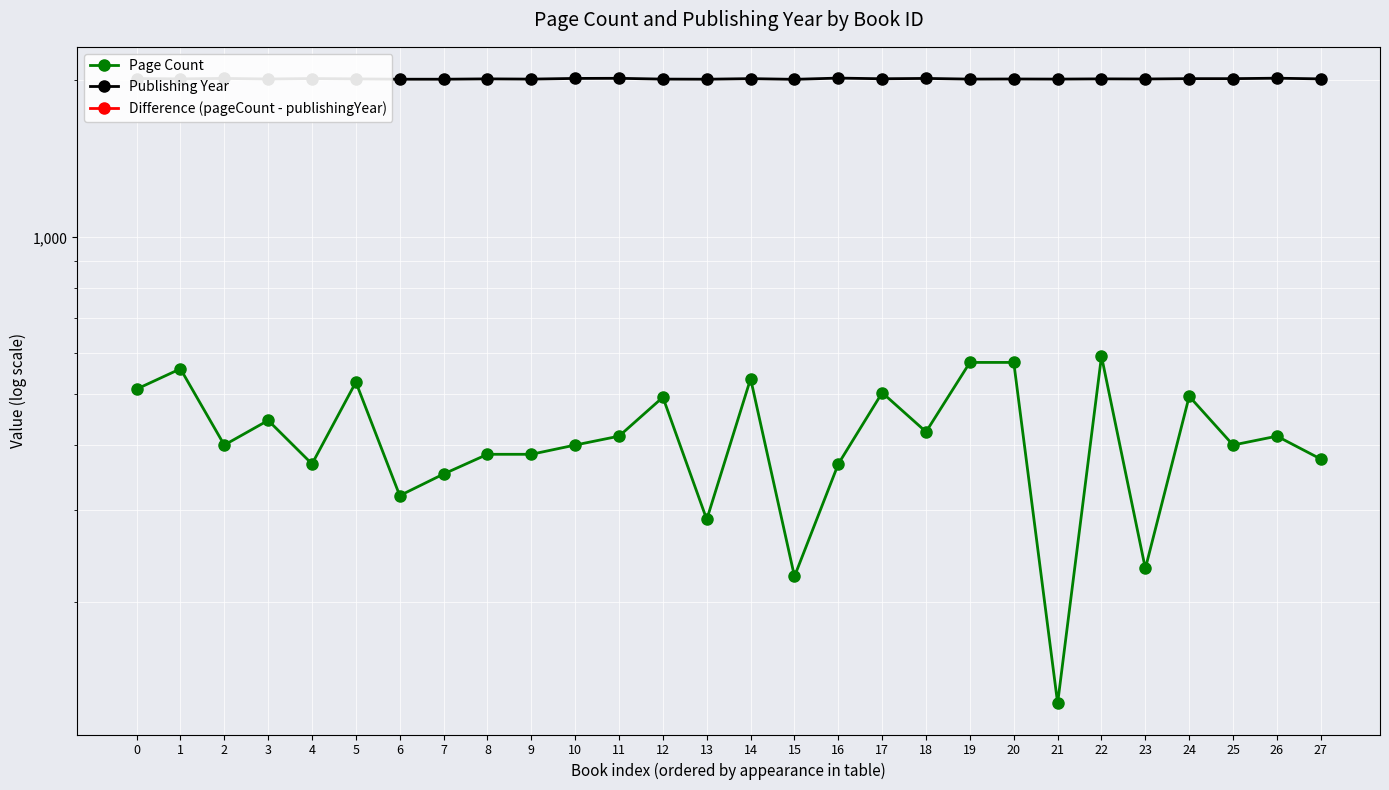

Reading right to left, transcribe all the data shown in this chart.

Page Count: 27=376	26=416	25=400	24=496	23=232	22=592	21=128	20=576	19=576	18=424	17=504	16=368	15=224	14=536	13=288	12=494	11=416	10=400	9=384	8=384	7=352	6=320	5=528	4=368	3=446	2=400	1=560	0=512
Publishing Year: 27=2013	26=2019	25=2015	24=2015	23=2012	22=2013	21=2011	20=2012	19=2011	18=2017	17=2014	16=2020	15=2009	14=2015	13=2010	12=2011	11=2018	10=2017	9=2011	8=2013	7=2010	6=2010	5=2013	4=2016	3=2012	2=2017	1=2013	0=2016
Difference (pageCount - publishingYear): 27=-1637	26=-1603	25=-1615	24=-1519	23=-1780	22=-1421	21=-1883	20=-1436	19=-1435	18=-1593	17=-1510	16=-1652	15=-1785	14=-1479	13=-1722	12=-1517	11=-1602	10=-1617	9=-1627	8=-1629	7=-1658	6=-1690	5=-1485	4=-1648	3=-1566	2=-1617	1=-1453	0=-1504